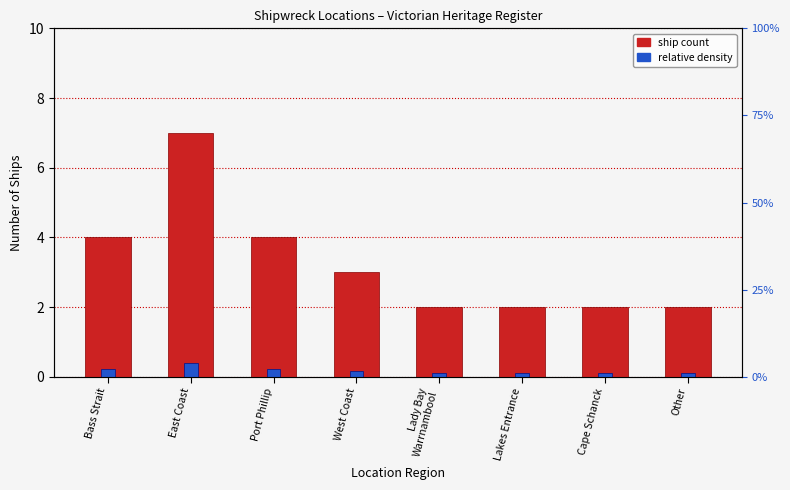

What is the label of the 8th bar from the right?

Bass Strait